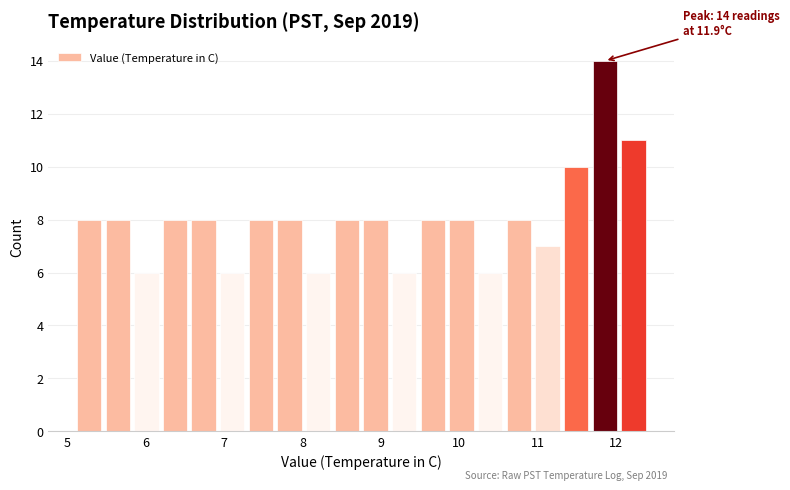

Around what value on the x-axis is the tallest bar? Give the approximate position of its centre, as read against the axis.

11.9